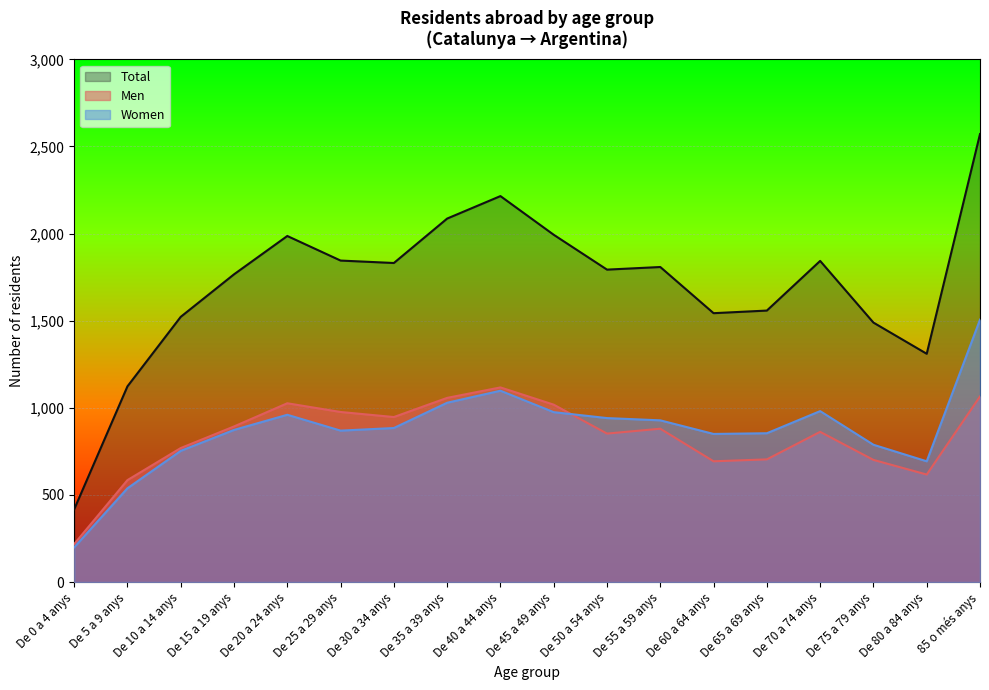

Which has a higher value, De 10 a 14 anys or De 20 a 24 anys?

De 20 a 24 anys